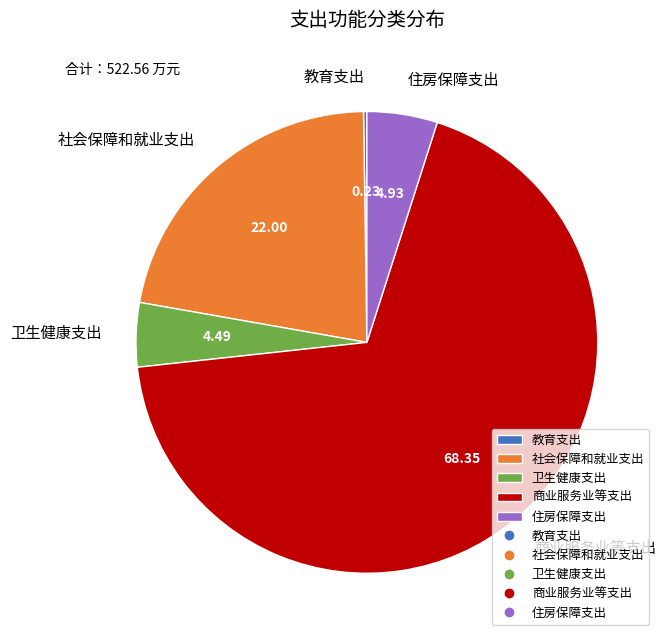

Which has a higher value, 社会保障和就业支出 or 商业服务业等支出?

商业服务业等支出